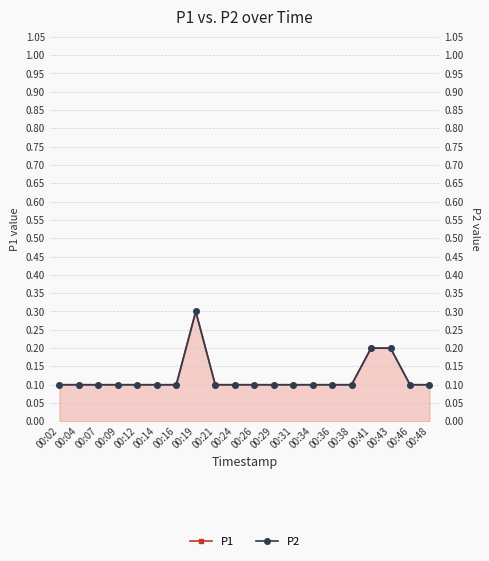

True or false: P2 has a value of 0.2 at 00:41.

True